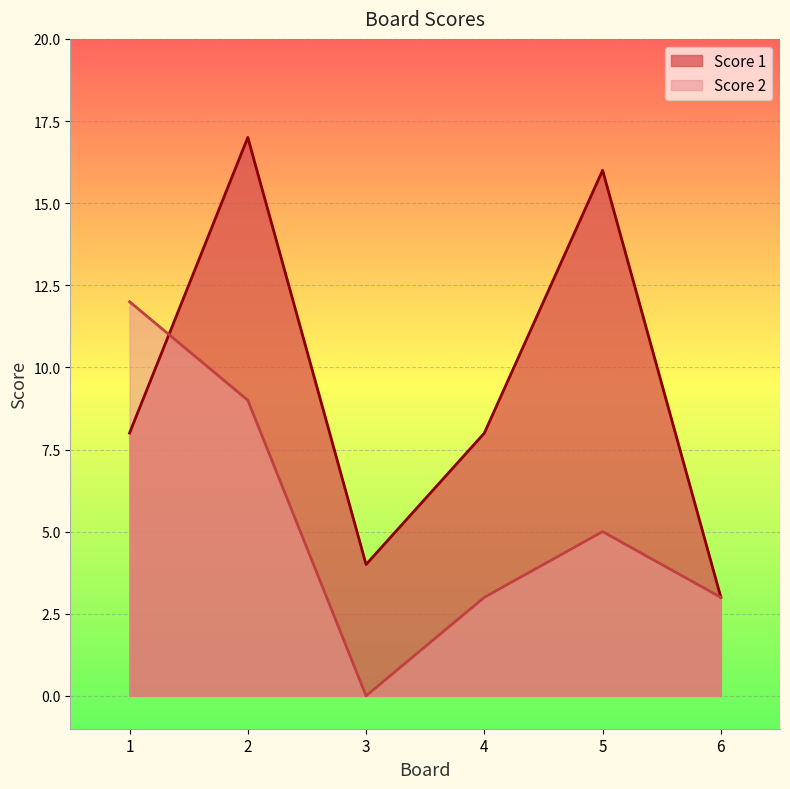

What is the maximum value for Score 2?

12